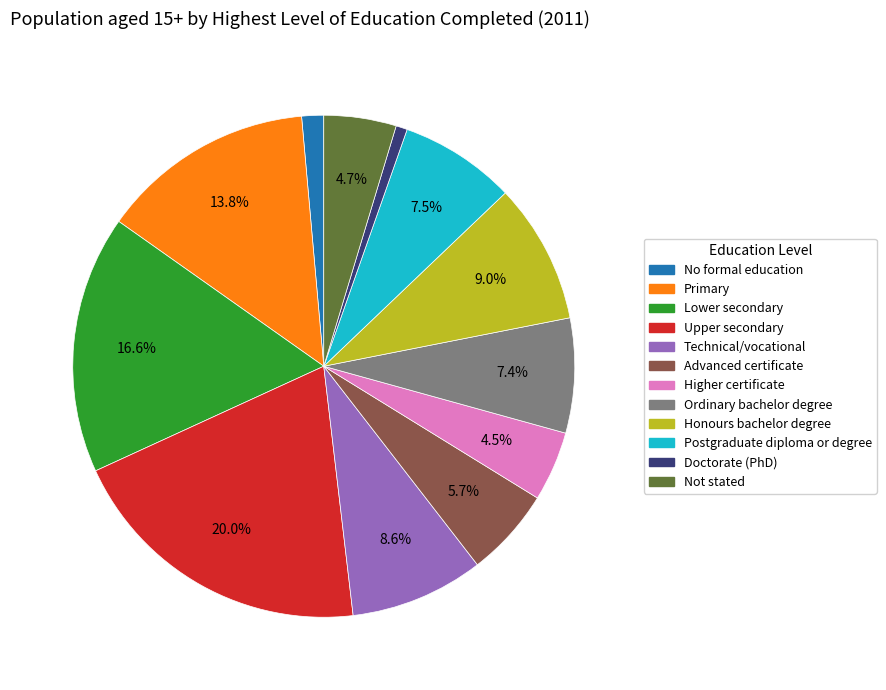

Combined, what portion of the pie is Advanced certificate and Not stated?

10.4%